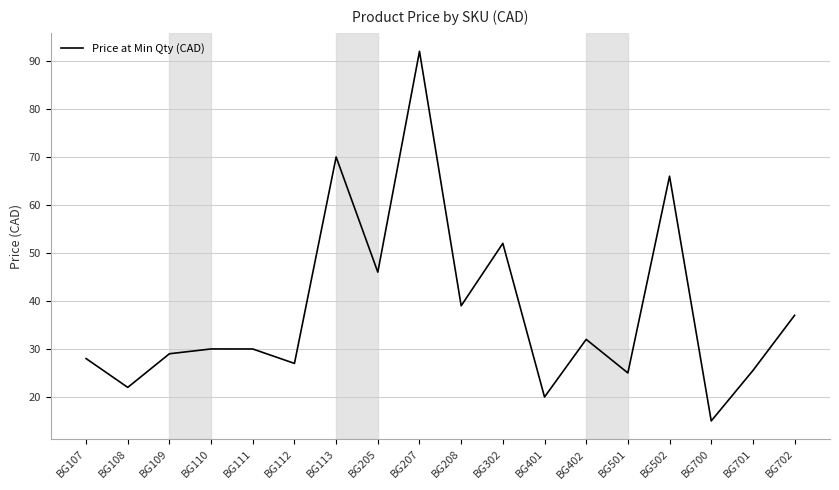

Where is the first local minimum?

BG108